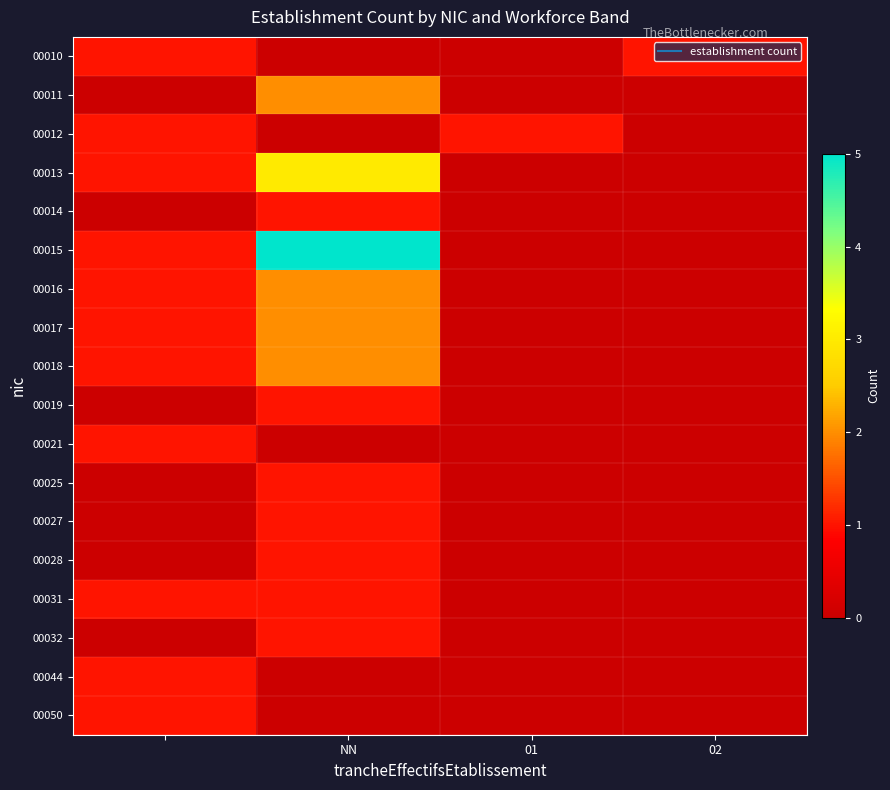

Rank the series by their maximum value, from highest to lowest.

00015, 00013, 00011, 00016, 00017, 00018, 00010, 00012, 00014, 00019, 00021, 00025, 00027, 00028, 00031, 00032, 00044, 00050